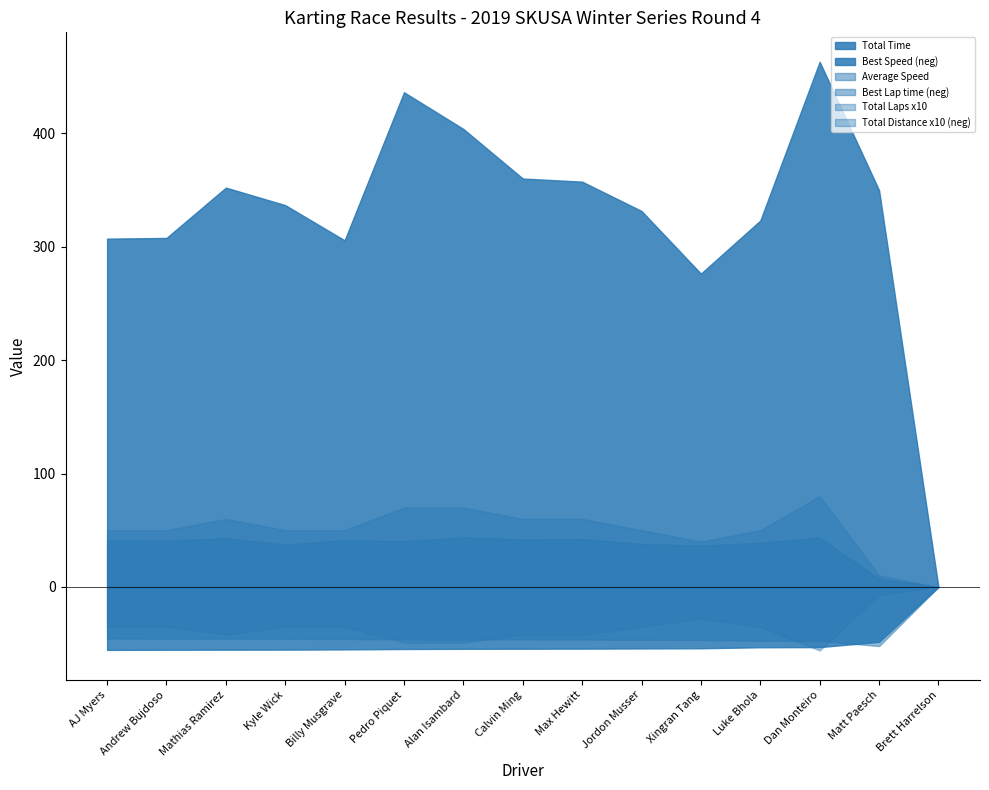

What is the difference between the maximum and second lowest values in the Total Time series?

186.8